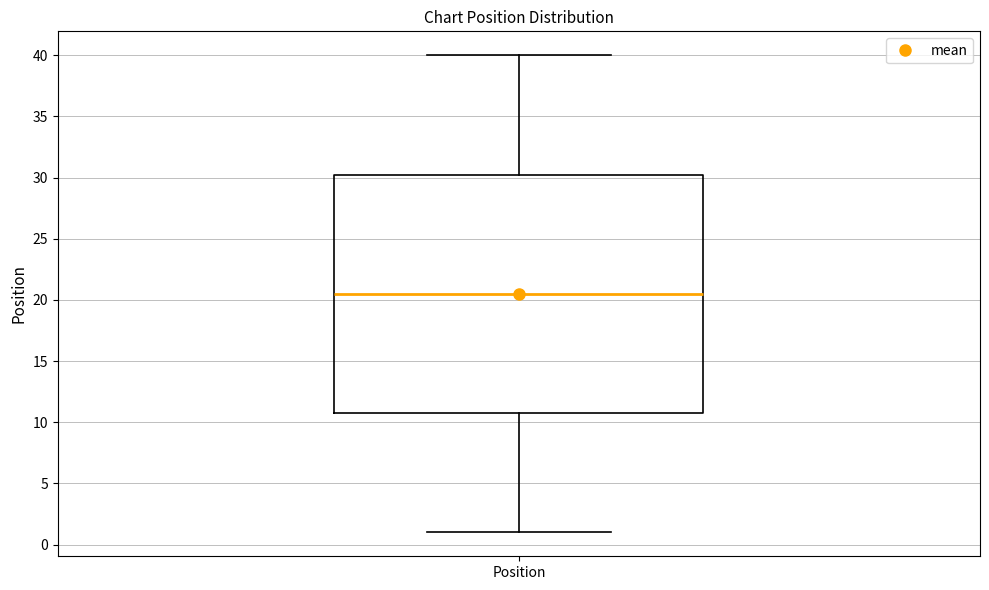

Transcribe this box plot: give where the median line is, the range the box spans, and where the two whiskers end, as read against the y-axis. The values are not printed on the chart, so give them approximately, as read against the axis.

median 20.5, box 11.0 to 30.5, whiskers 1.0 to 40.0